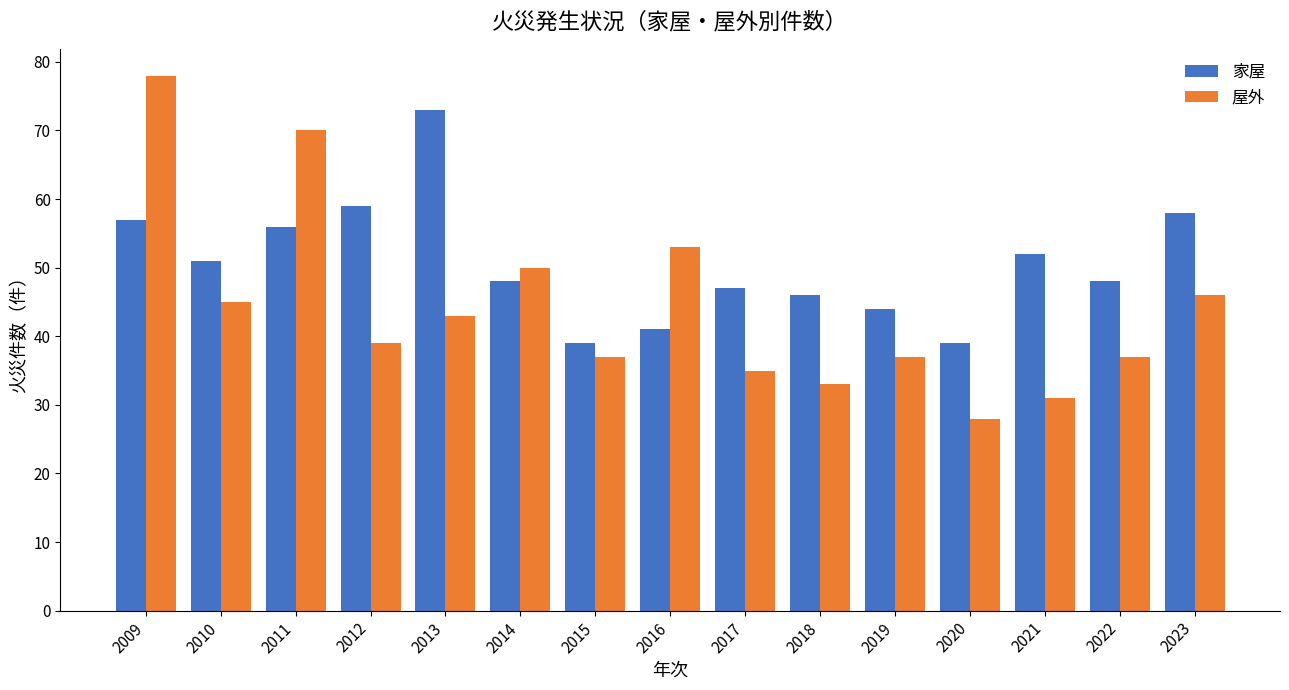

What is the lowest value of the 家屋 series?

39